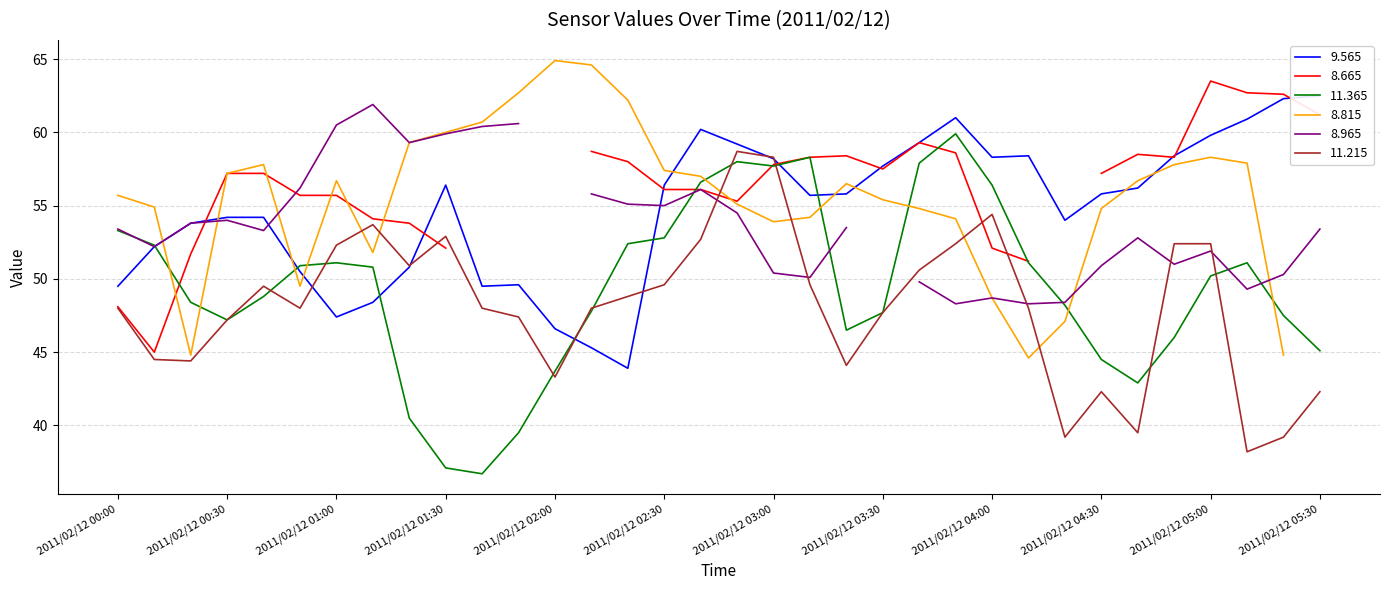

What is the label of the 21st point from the right?

2011/02/12 02:10